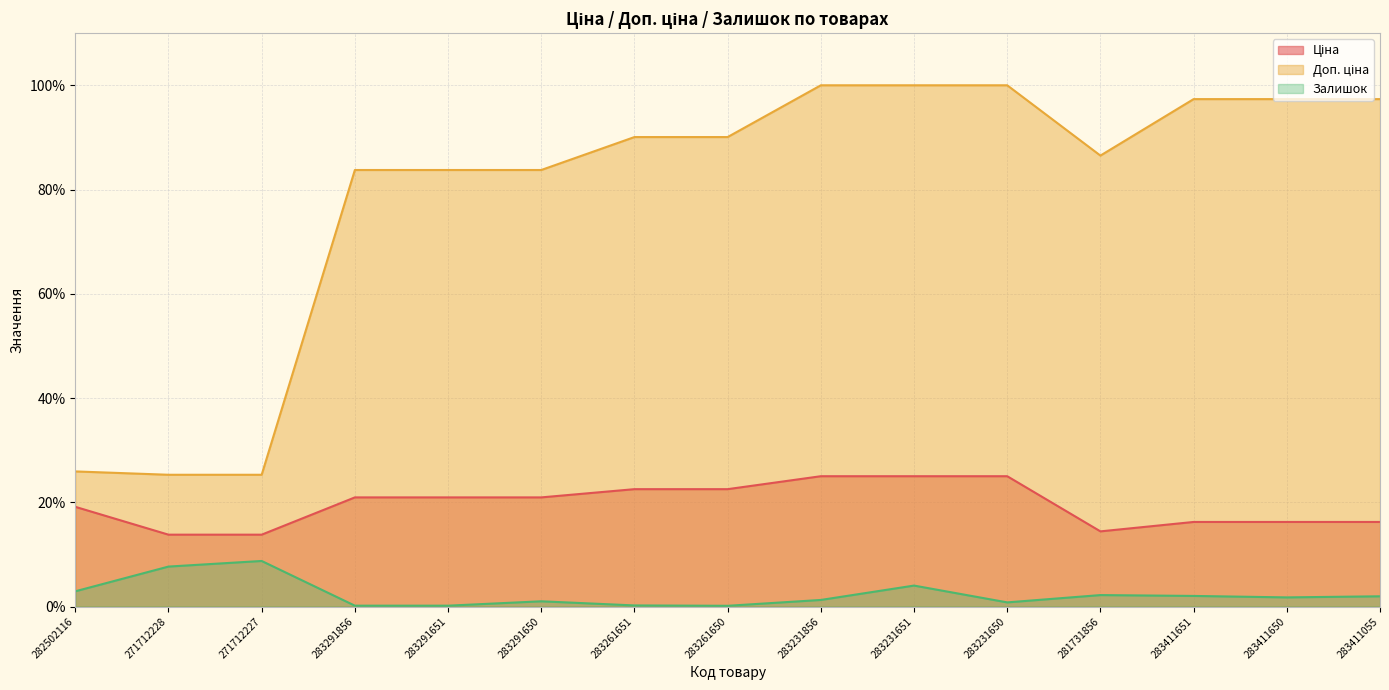

At how many categories does at least one series exceed 35?

12